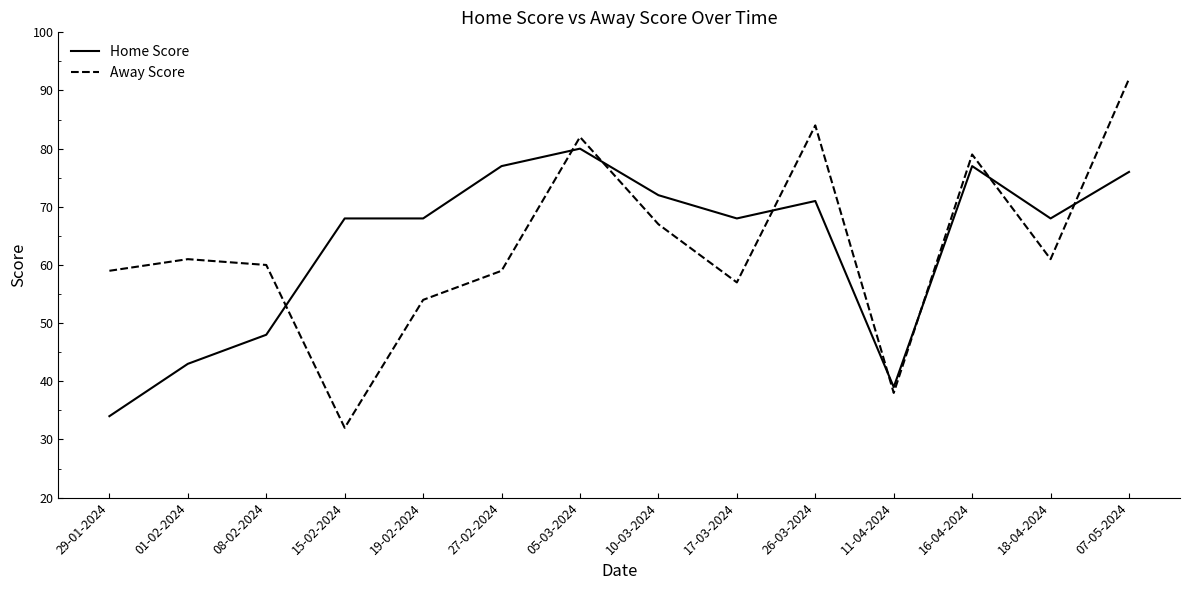

Which series has the largest range (max minus min)?

Away Score